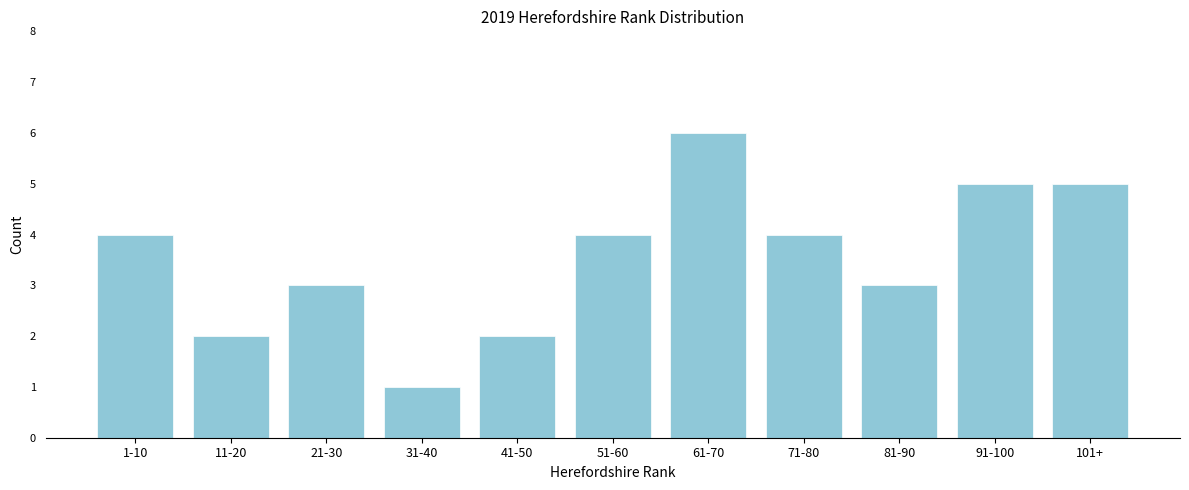

Reading right to left, extract all data points from this chart.

5	5	3	4	6	4	2	1	3	2	4